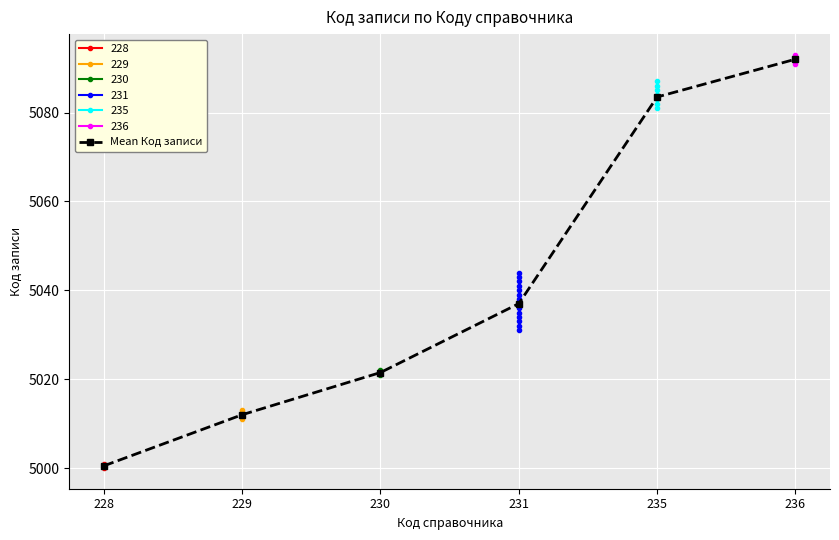

Is it true that the value at 228 is 5000.5?

True